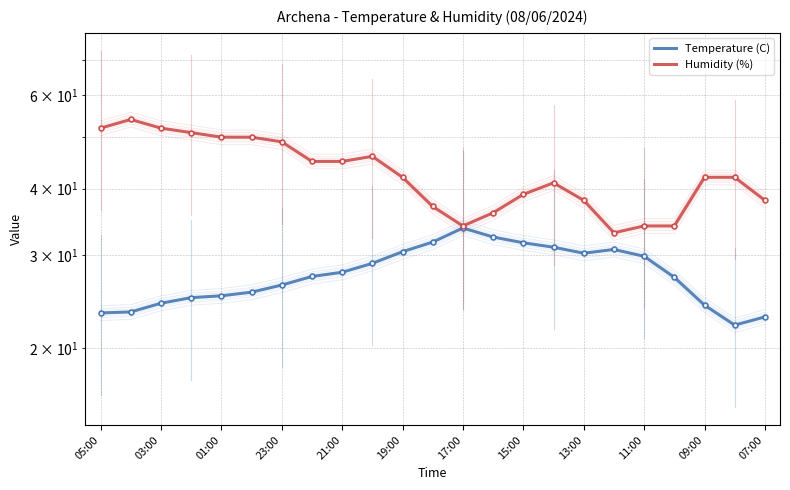

True or false: Temperature (C) and Humidity (%) cross at least once.

False